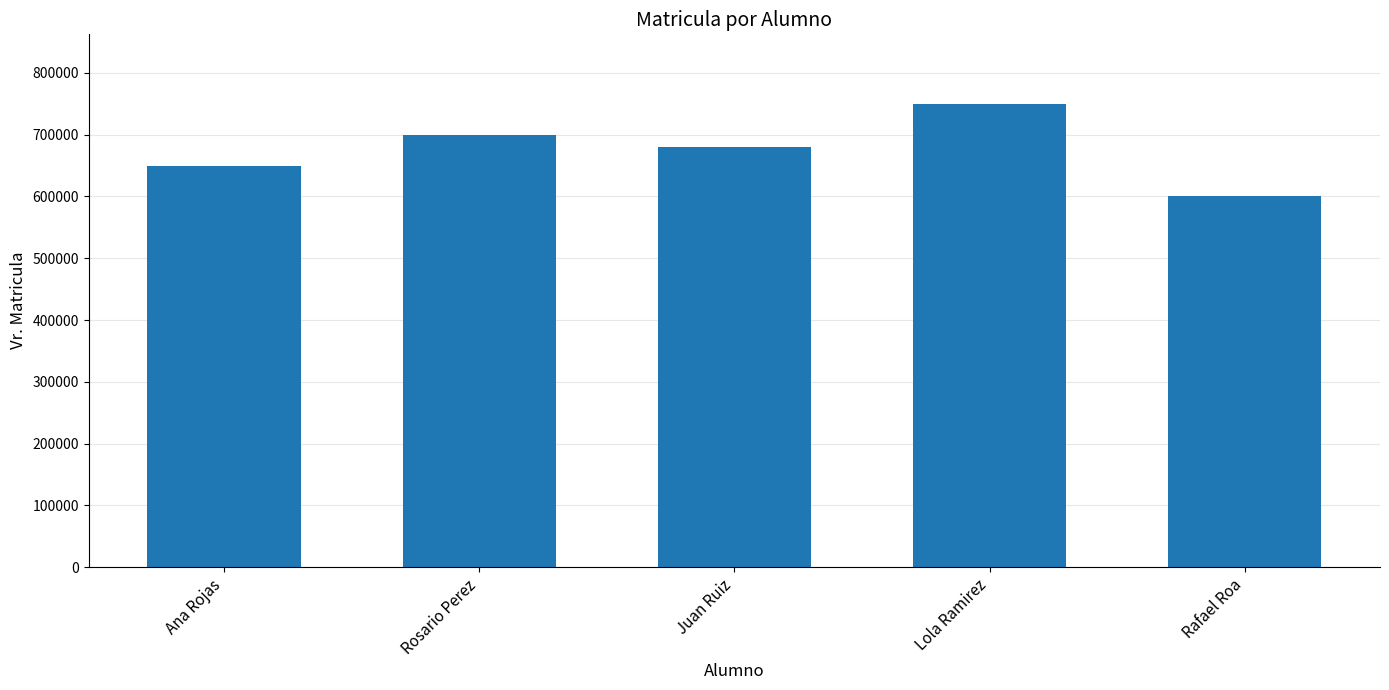

At which label is the value closest to 675000?

Juan Ruiz